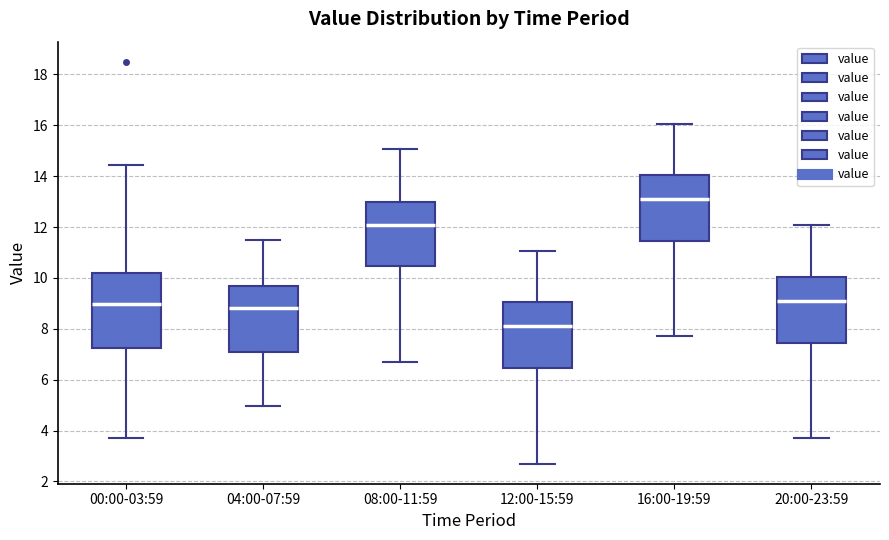

Reading left to right, transcribe this box plot: for each box, give where its median line is, the range the box spans, and where its two whiskers end, as read against the y-axis. The values are not printed on the chart, so give them approximately, as read against the axis.

00:00-03:59: median 9.0, box 7.2 to 10.2, whiskers 3.8 to 14.4
04:00-07:59: median 8.8, box 7.0 to 9.6, whiskers 5.0 to 11.4
08:00-11:59: median 12.0, box 10.4 to 13.0, whiskers 6.8 to 15.0
12:00-15:59: median 8.2, box 6.4 to 9.0, whiskers 2.8 to 11.0
16:00-19:59: median 13.2, box 11.4 to 14.0, whiskers 7.8 to 16.0
20:00-23:59: median 9.2, box 7.4 to 10.0, whiskers 3.8 to 12.0